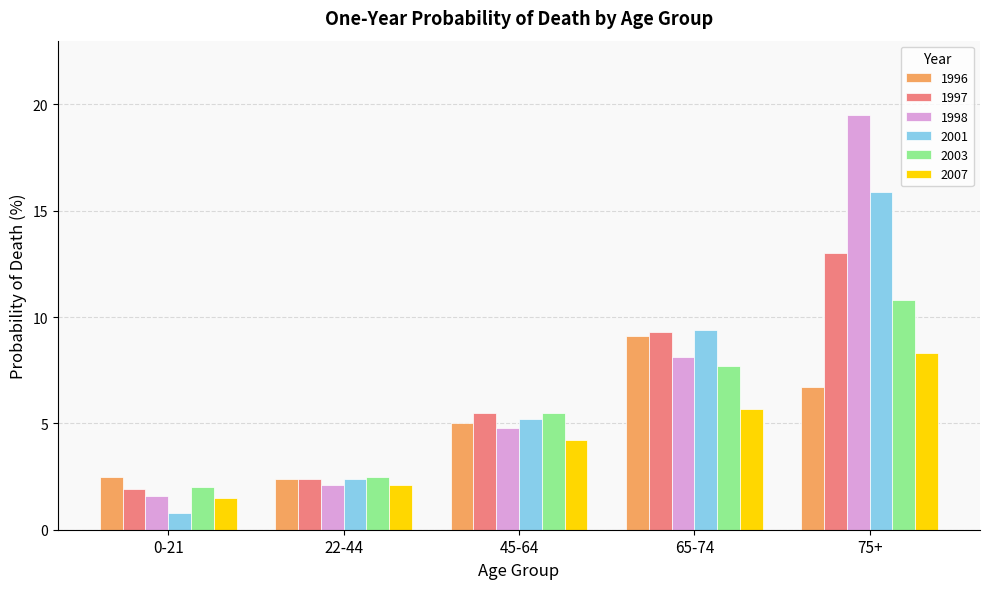

What is the total value across all series at 65-74?

49.3